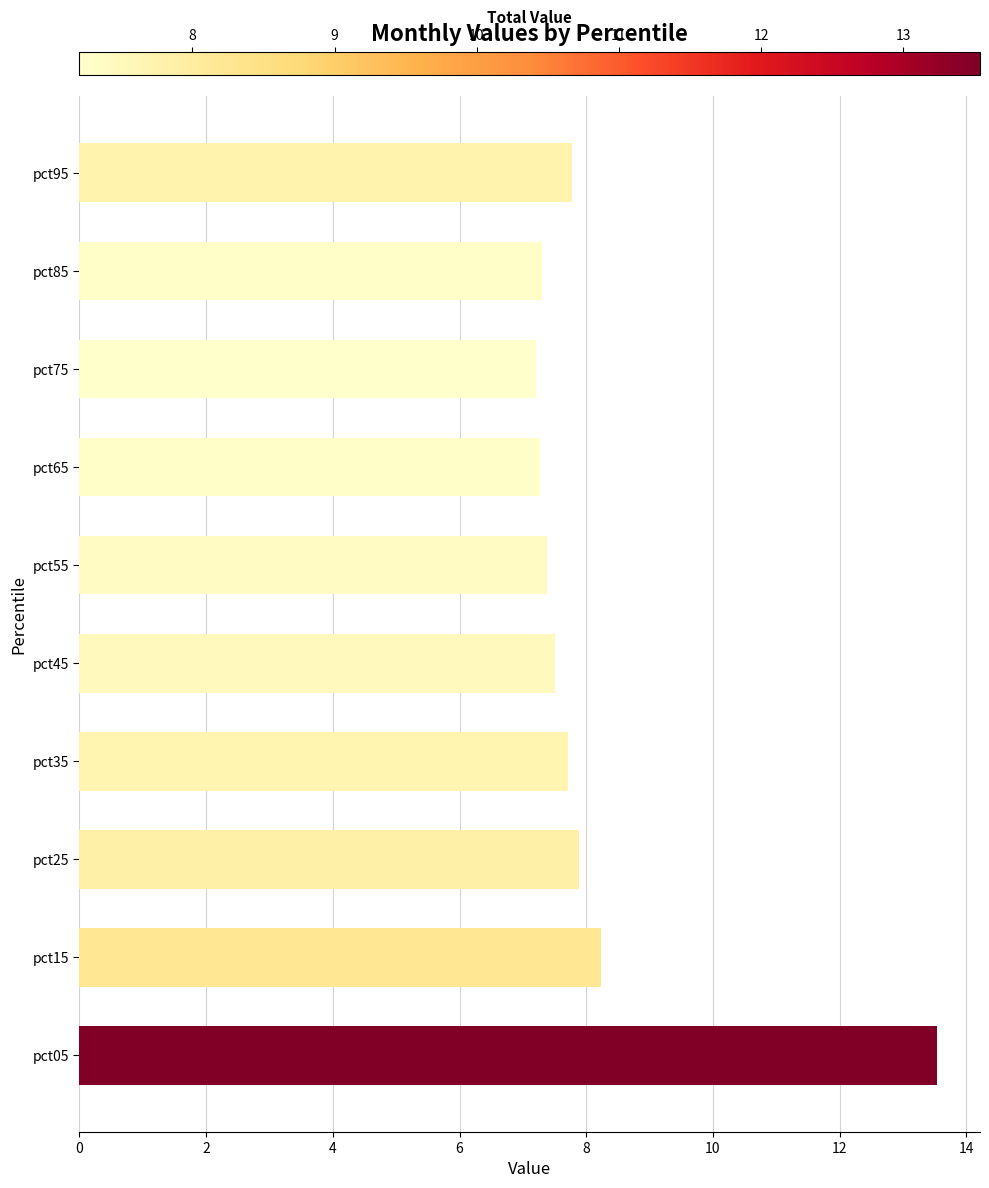

Reading bottom to top, extract all data points from this chart.

pct05=13.5	pct15=8.2	pct25=7.9	pct35=7.7	pct45=7.5	pct55=7.4	pct65=7.3	pct75=7.2	pct85=7.3	pct95=7.8